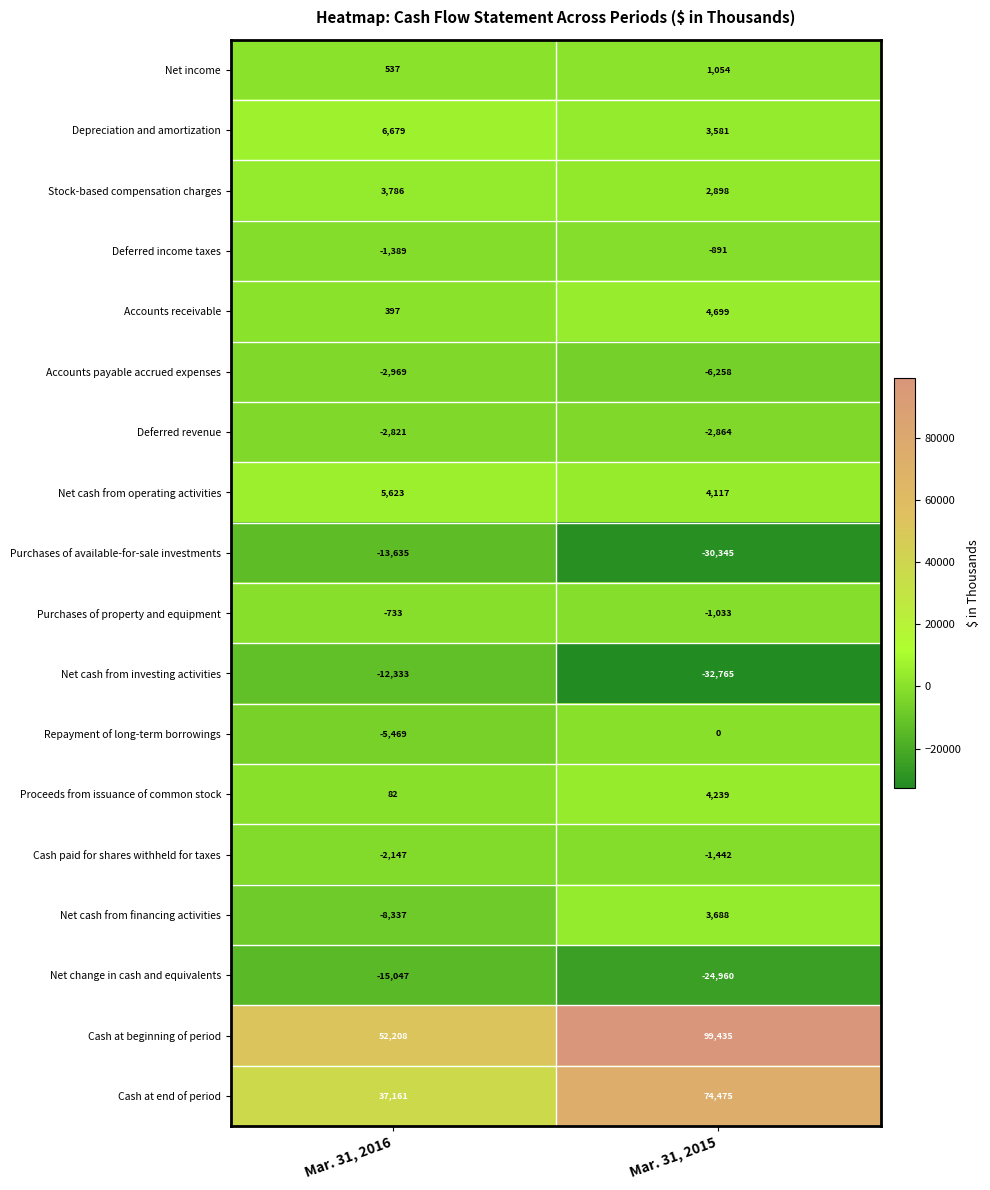

At Mar. 31, 2015, list the series in order from smallest to largest.

Net cash from investing activities, Purchases of available-for-sale investments, Net change in cash and equivalents, Accounts payable accrued expenses, Deferred revenue, Cash paid for shares withheld for taxes, Purchases of property and equipment, Deferred income taxes, Repayment of long-term borrowings, Net income, Stock-based compensation charges, Depreciation and amortization, Net cash from financing activities, Net cash from operating activities, Proceeds from issuance of common stock, Accounts receivable, Cash at end of period, Cash at beginning of period